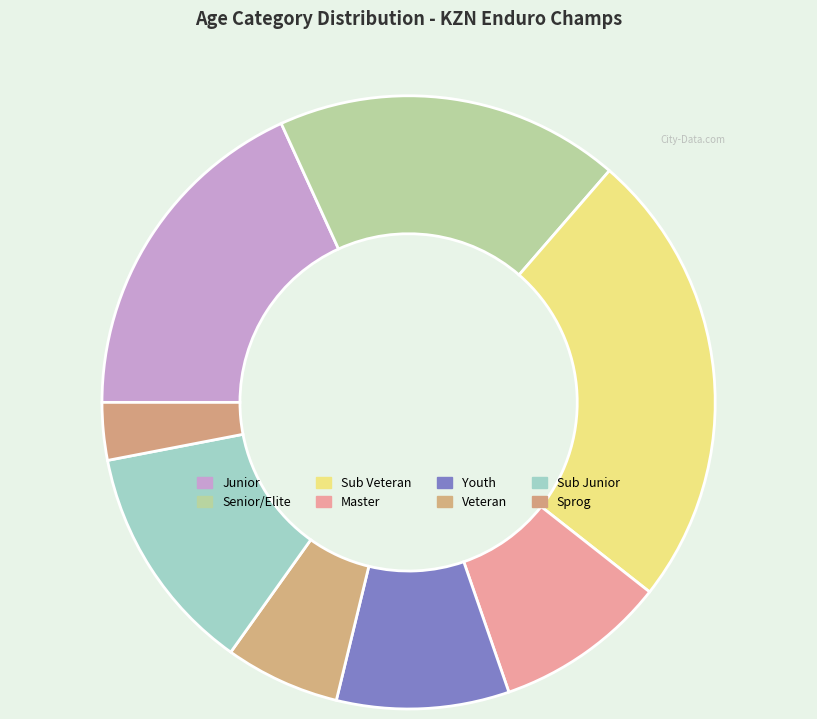

True or false: Veteran accounts for 1% of the total.

False